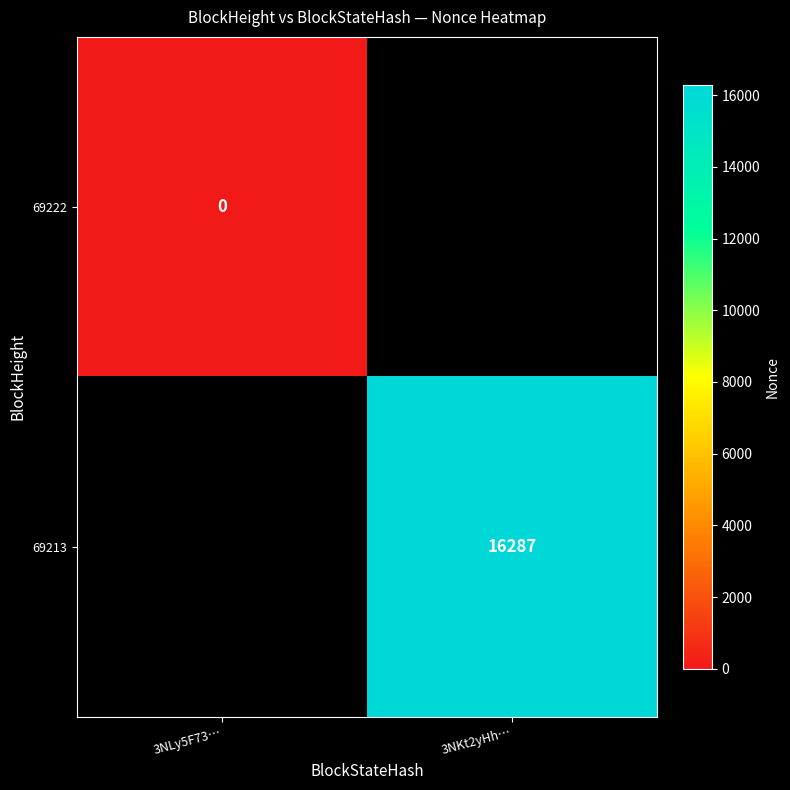

How many data points does each series have?

2